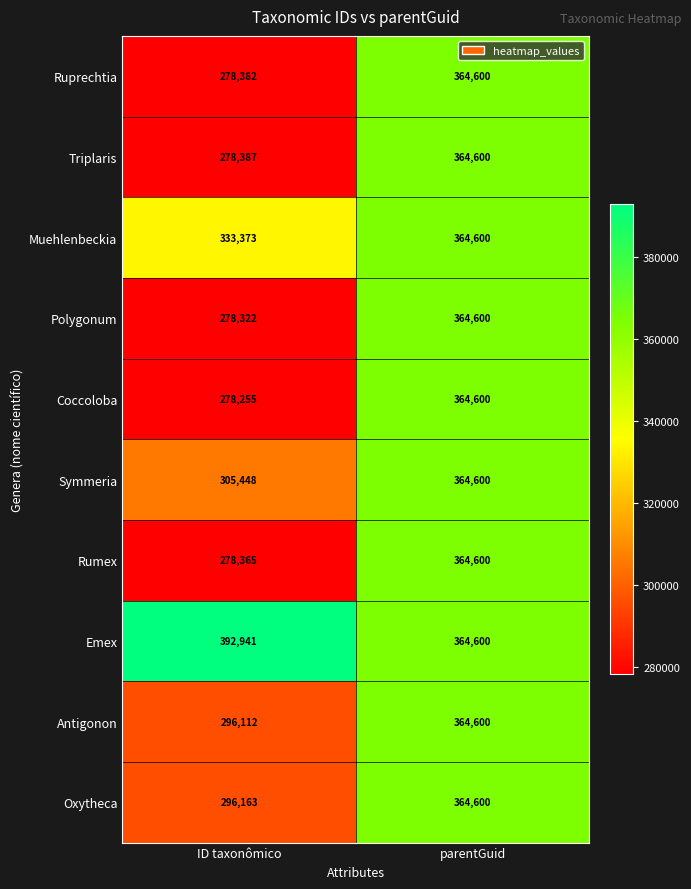

True or false: Rumex has a value of 364600 at parentGuid.

True